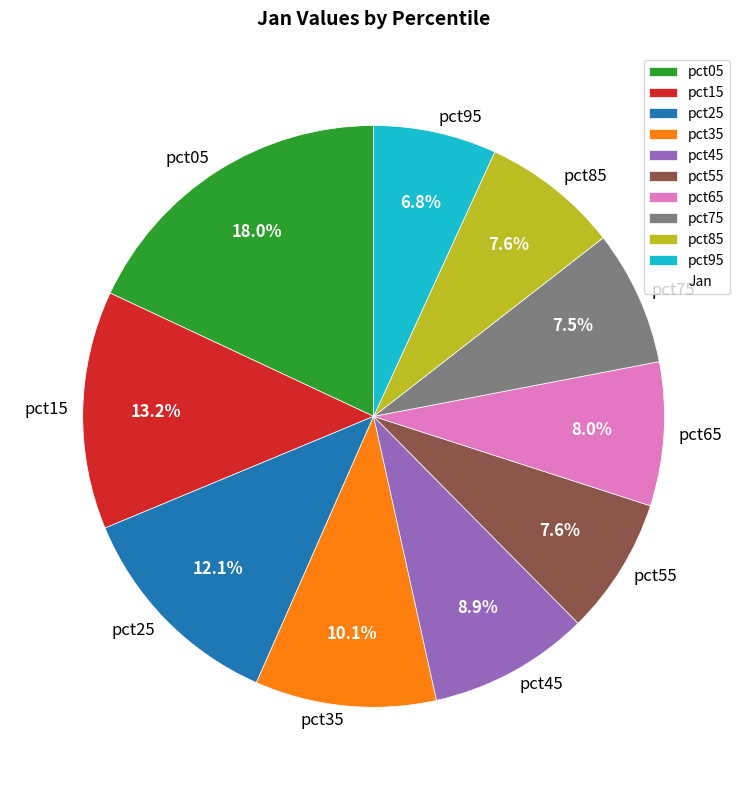

Which category has the biggest portion of the pie?

pct05